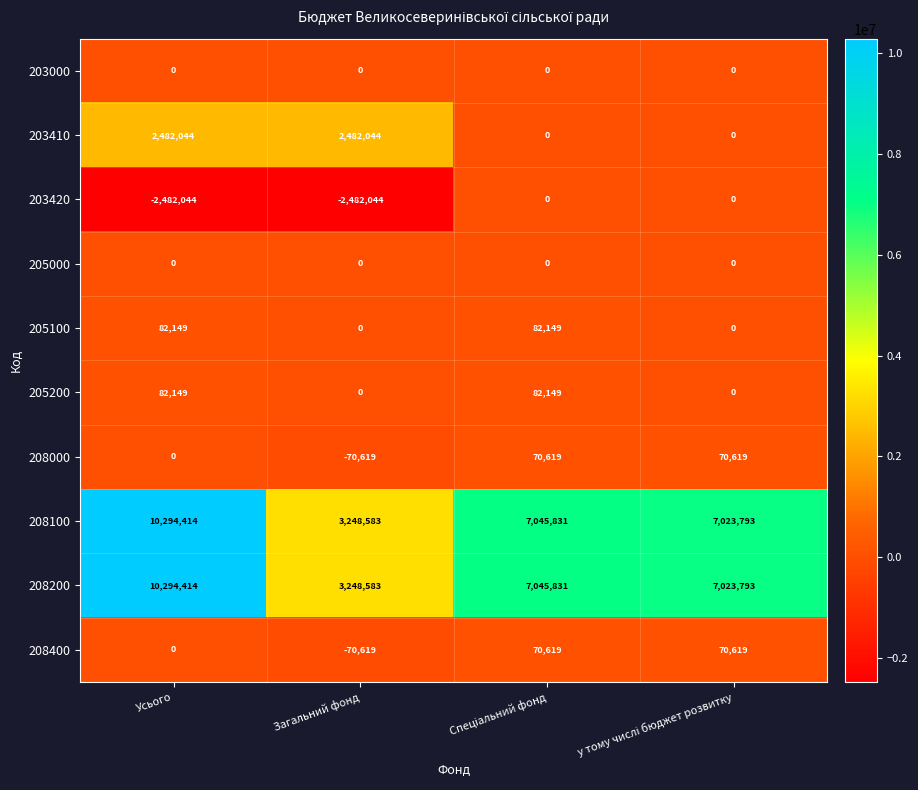

What is the lowest value of the 203420 series?

-2482044